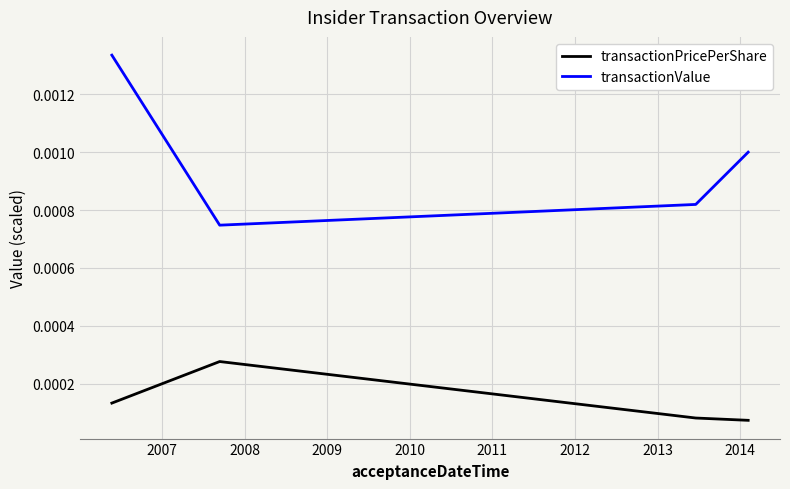

Which series has the largest total across all categories?

transactionValue